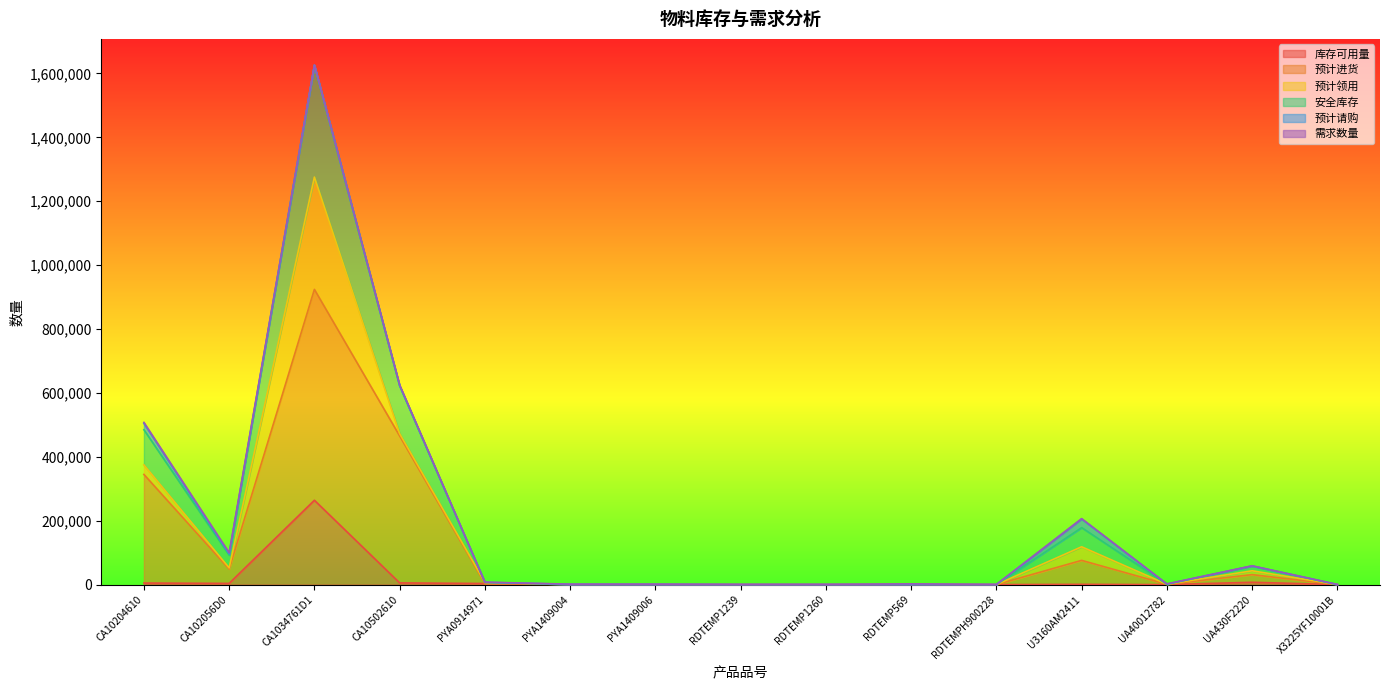

What is the difference between the 预计进货 values at RDTEMP1260 and PYA1409004?

647